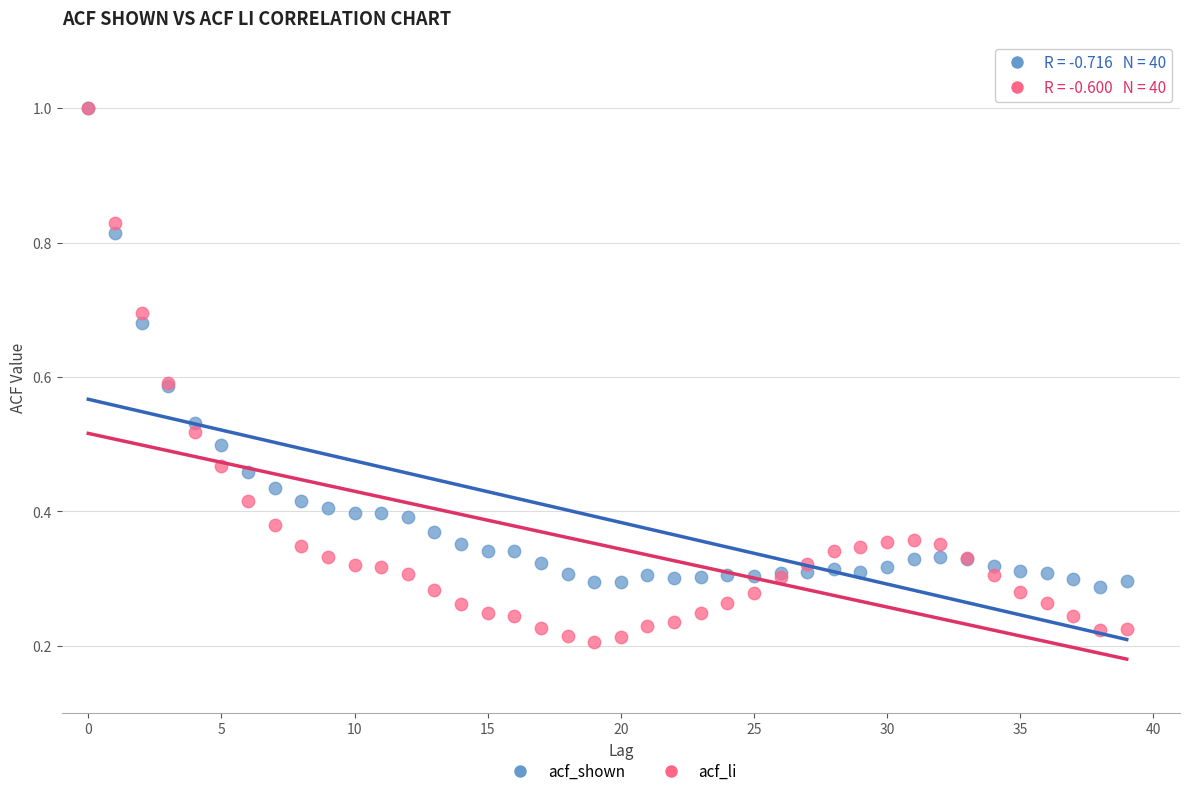

What are all the series names shown in the legend?

acf_shown, acf_li